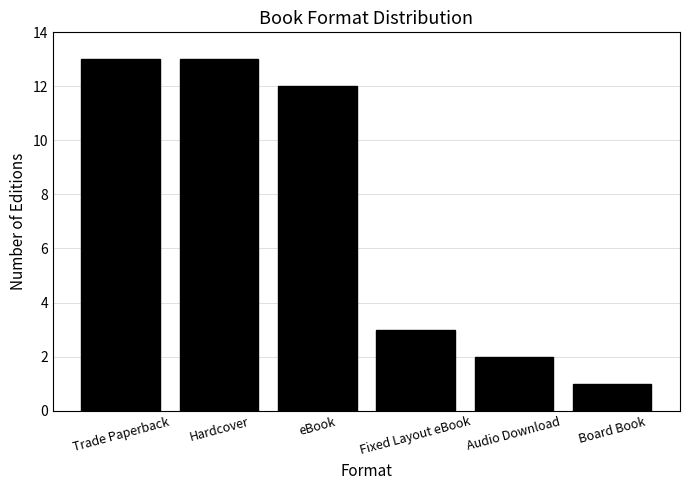

Approximately how many times larger is the value at eBook compared to Fixed Layout eBook?

4.0